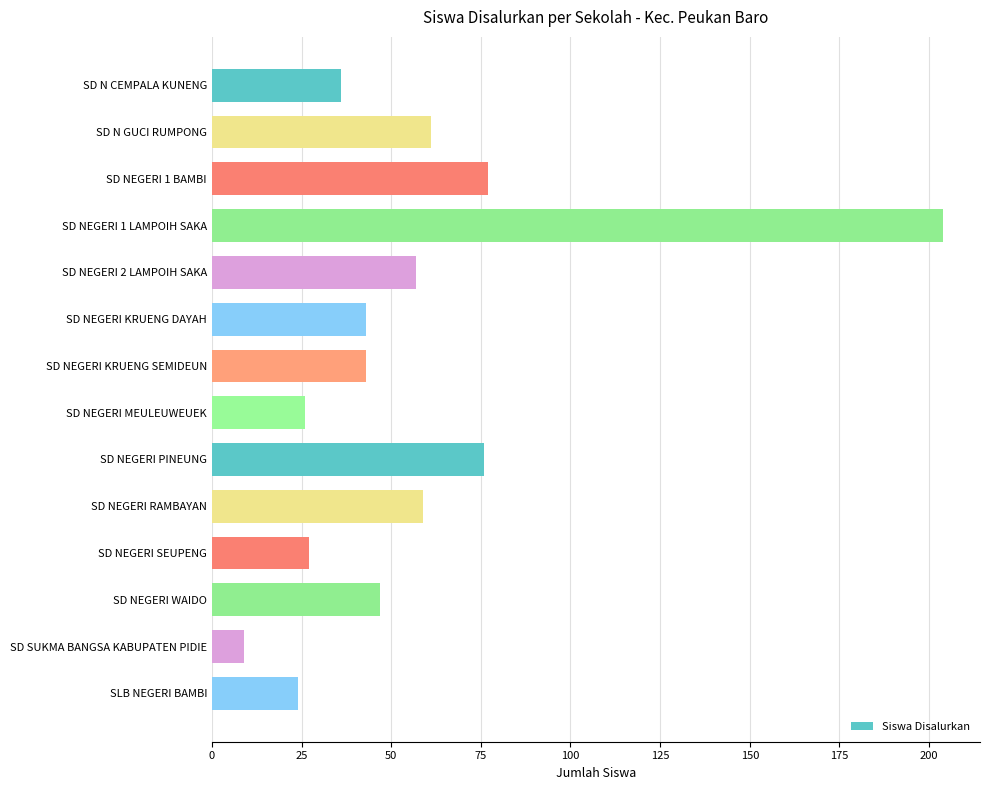

What is the value of the 3rd bar from the top?

77